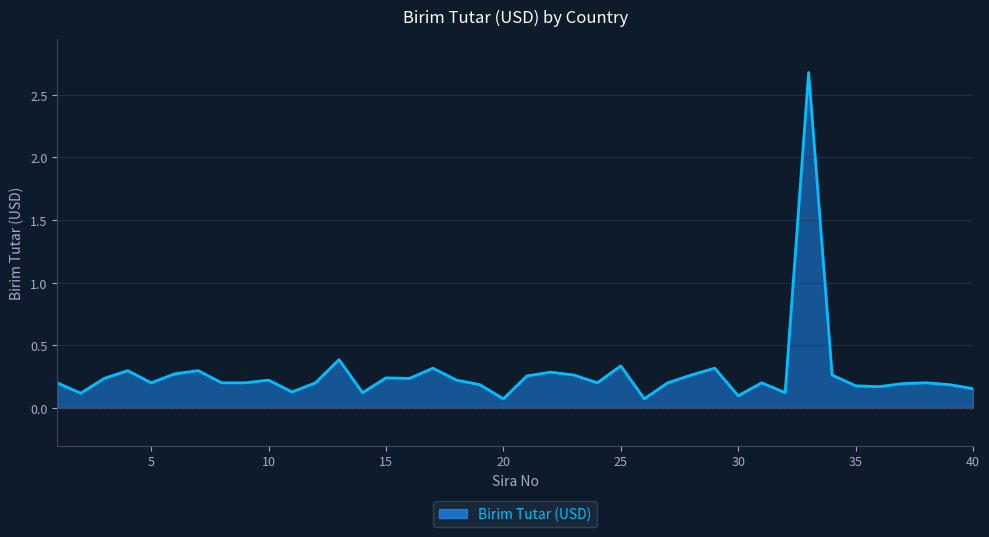

What is the maximum value shown in the chart?

2.7